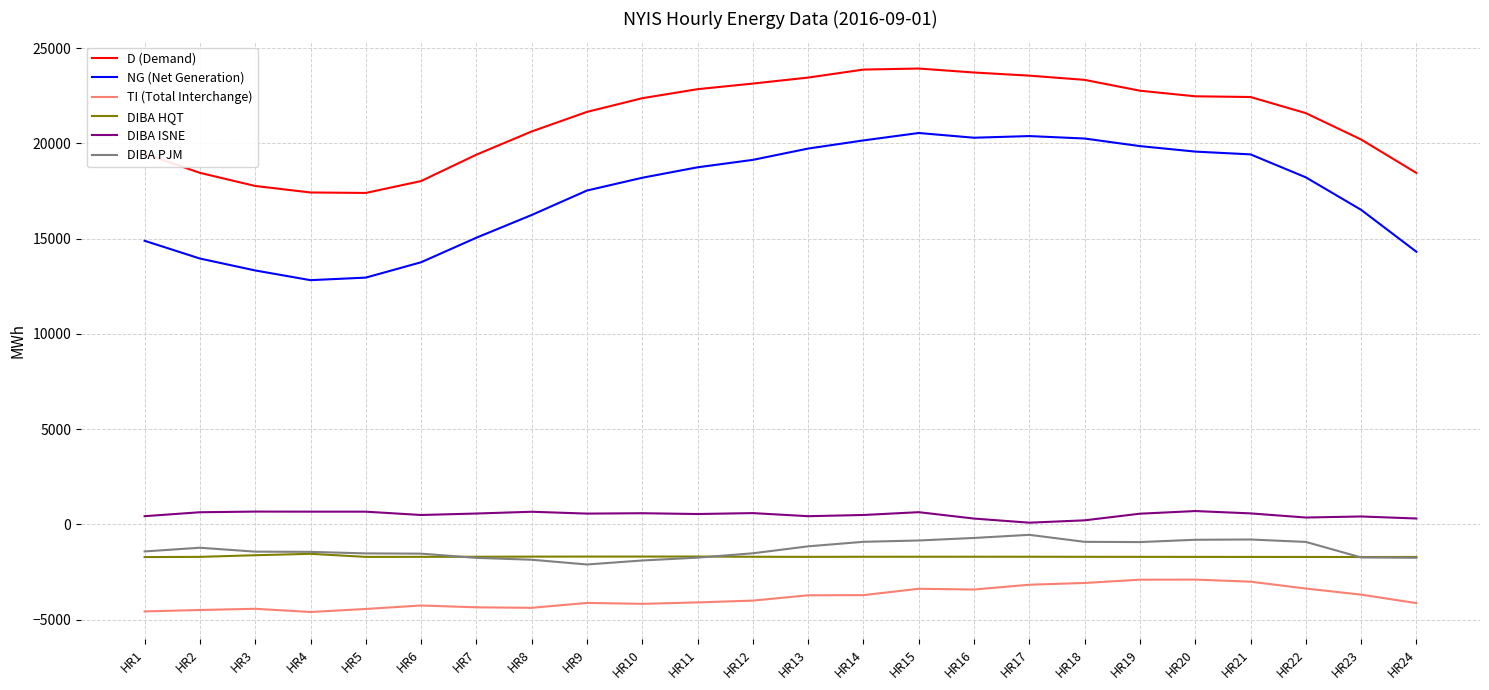

The DIBA PJM series shows -1860 at HR8. True or false?

True